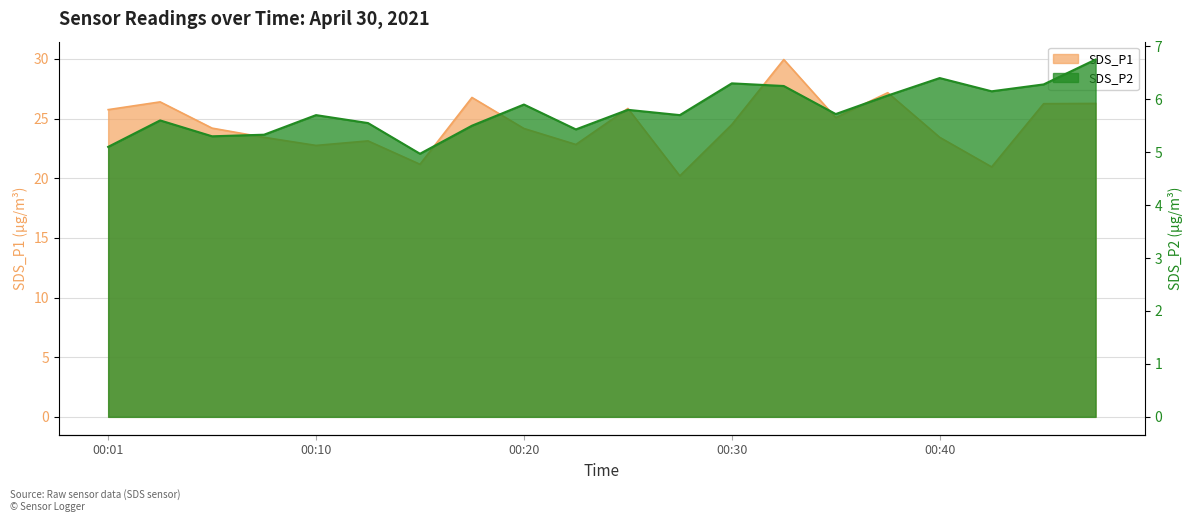

What are all the series names shown in the legend?

SDS_P1, SDS_P2